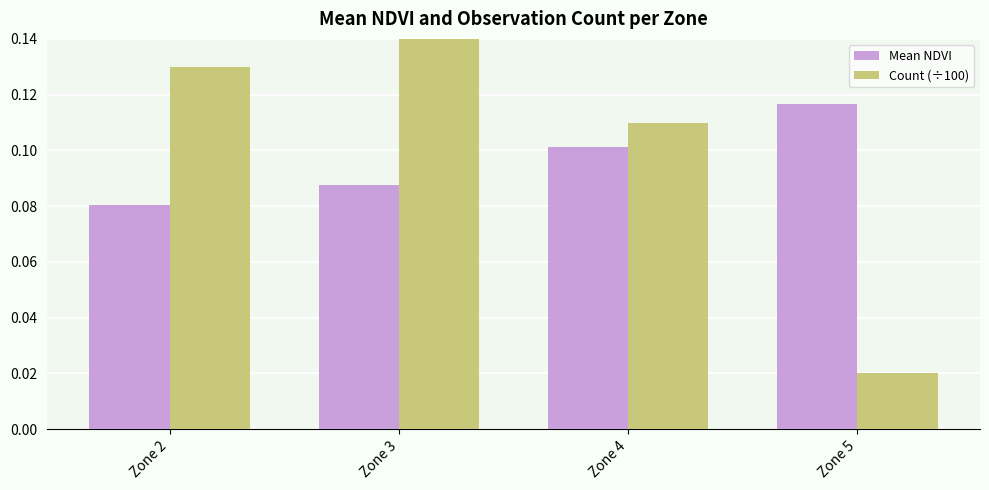

Which series has the largest range (max minus min)?

Count (÷100)